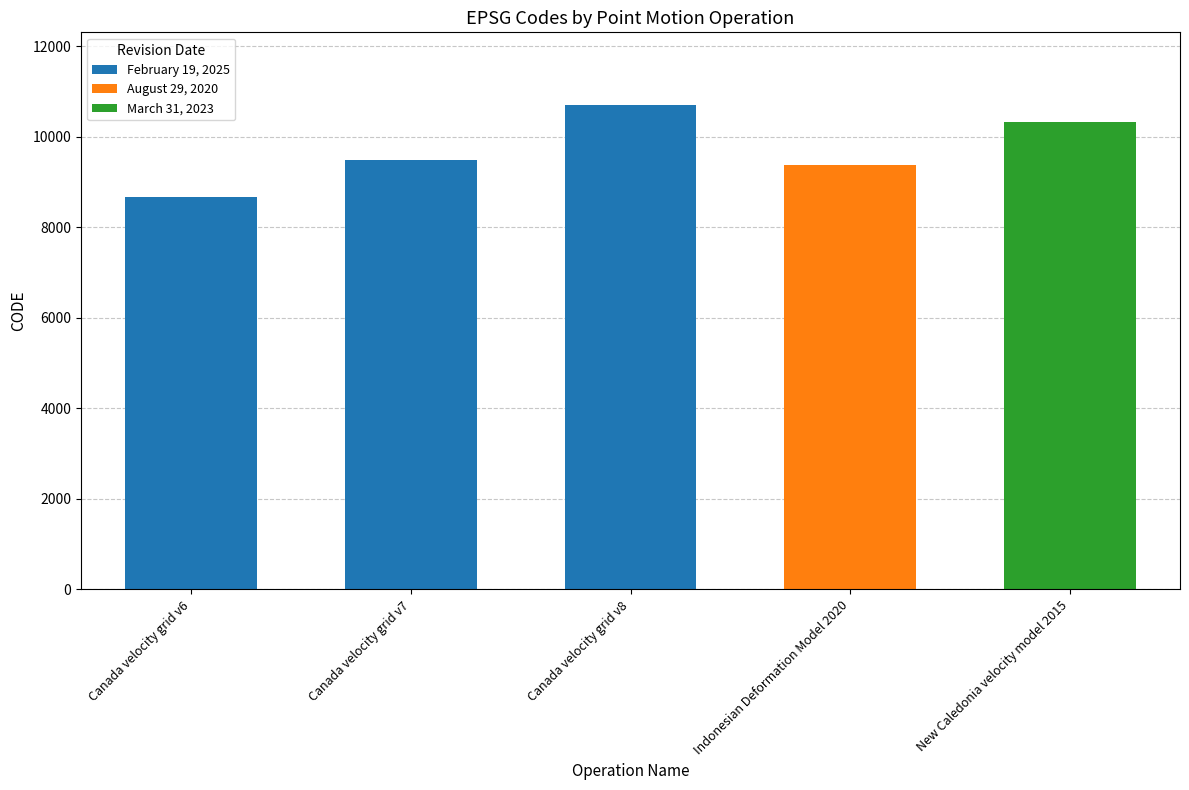

What is the smallest value displayed?

8676